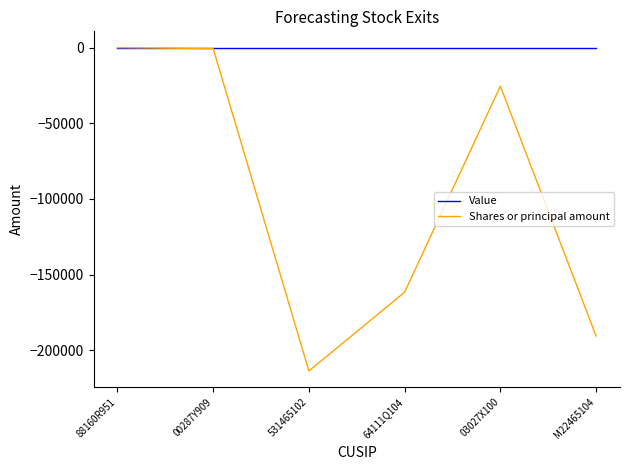

The Shares or principal amount series shows -732 at 00287Y909. True or false?

True